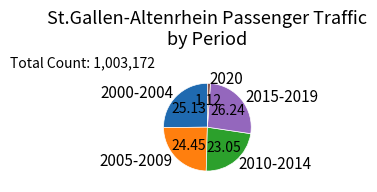

Combined, do 2020 and 2005-2009 account for over 50%?

No